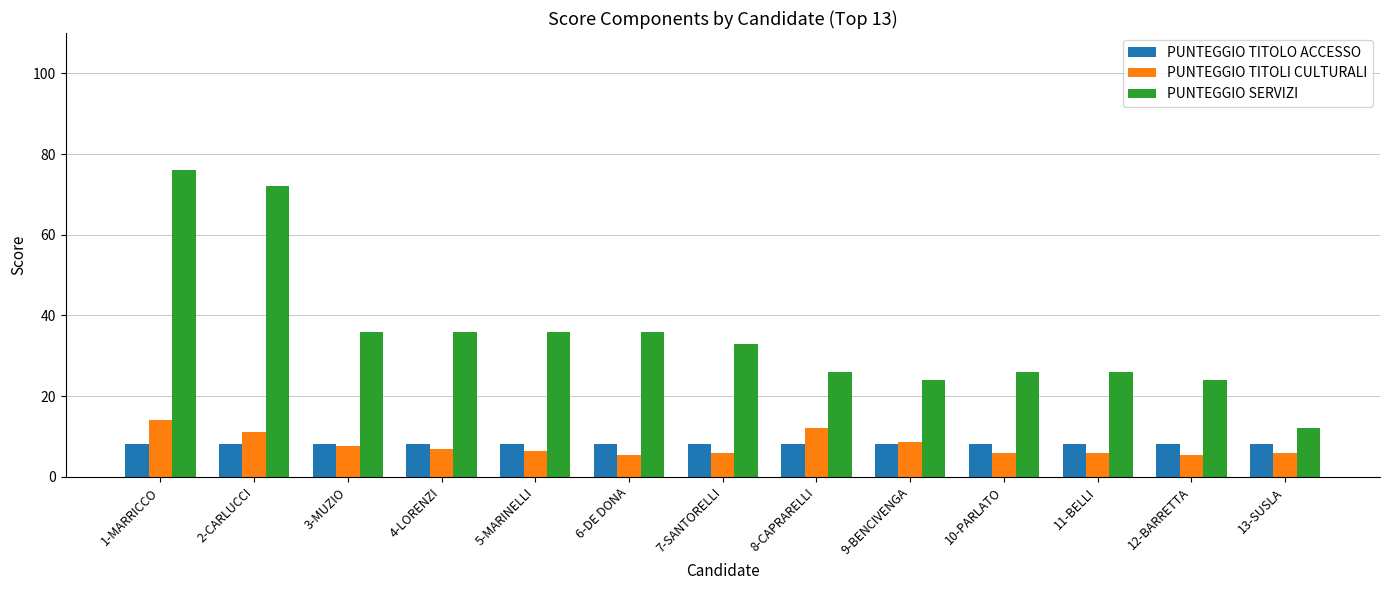

Which series changed the most between 6-DE DONA and 9-BENCIVENGA?

PUNTEGGIO SERVIZI